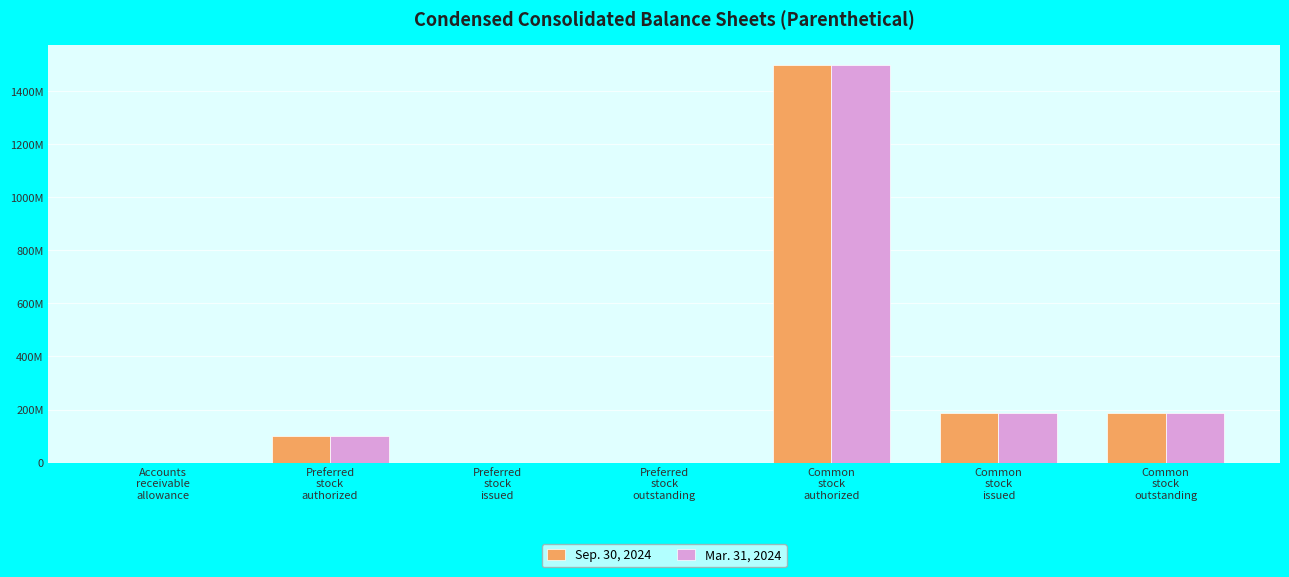

Which series changed the most between Accounts
receivable
allowance and Preferred
stock
issued?

Mar. 31, 2024